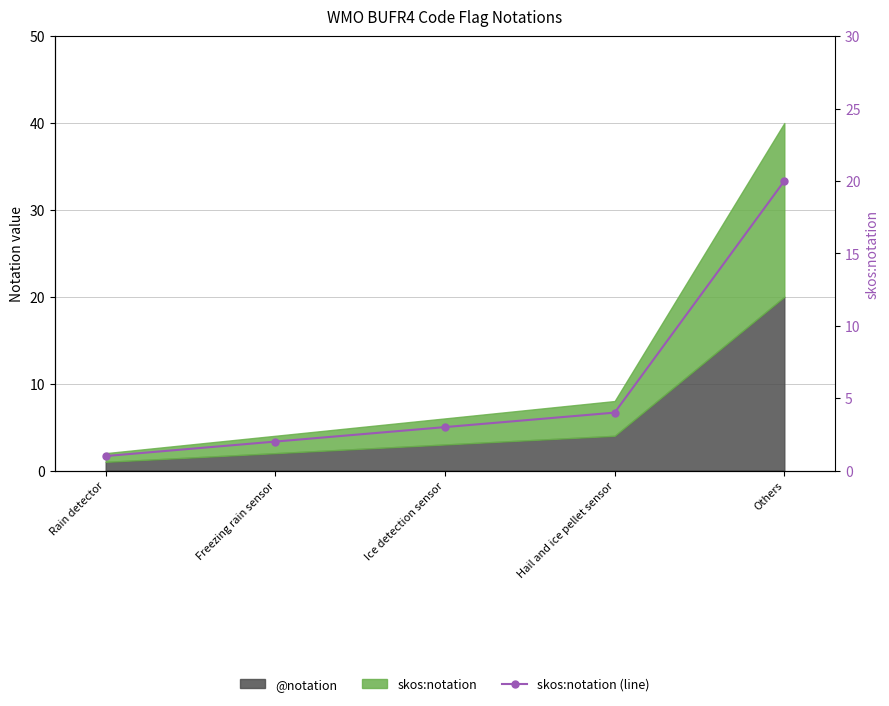

Is it true that the value at Rain detector is 1?

True